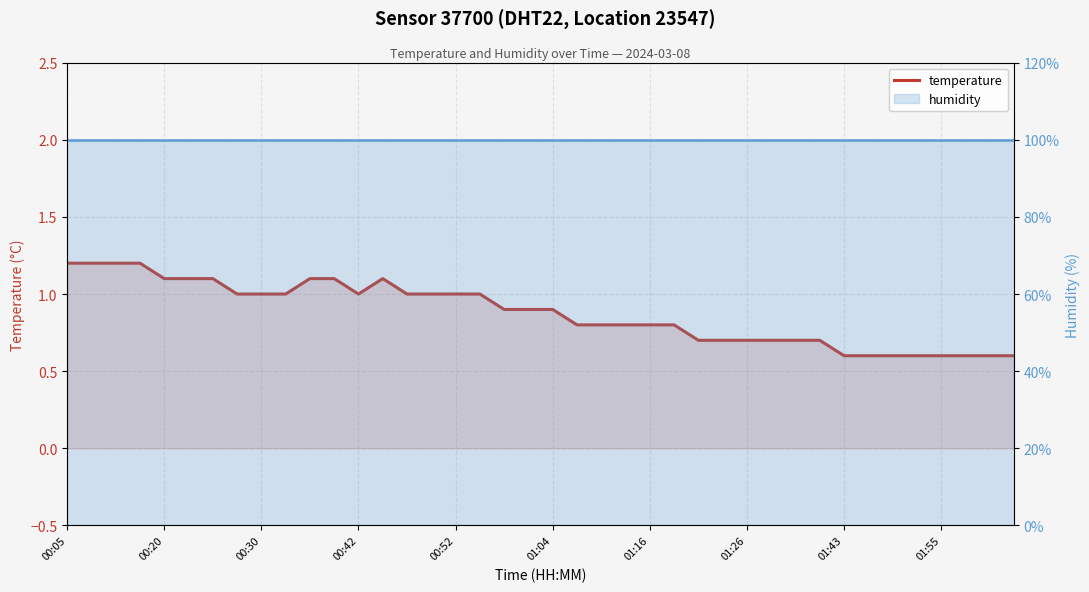

Is it true that humidity equals 165.9 at 01:26?

False